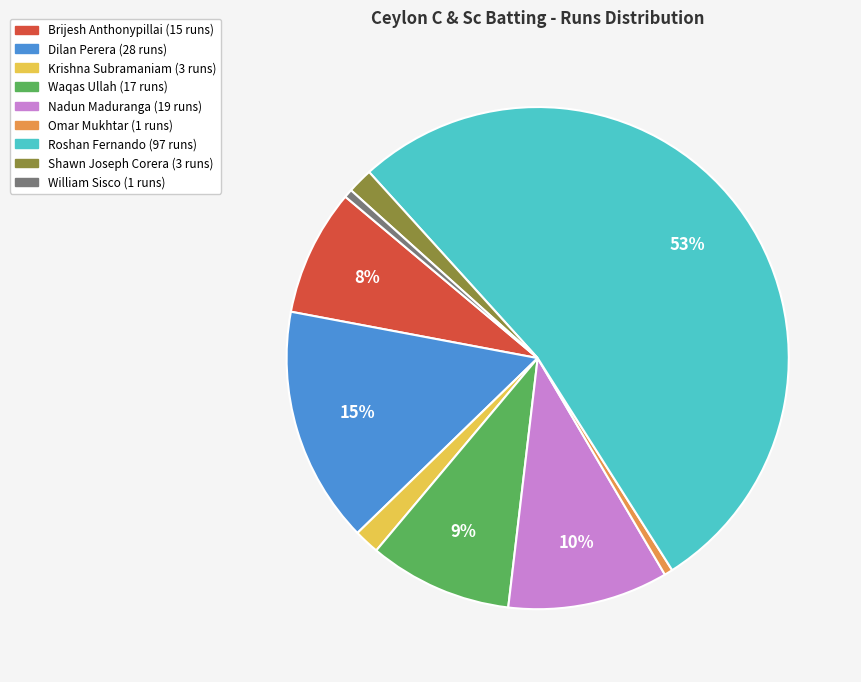

To the nearest percent, what is the average slice percentage?

11%